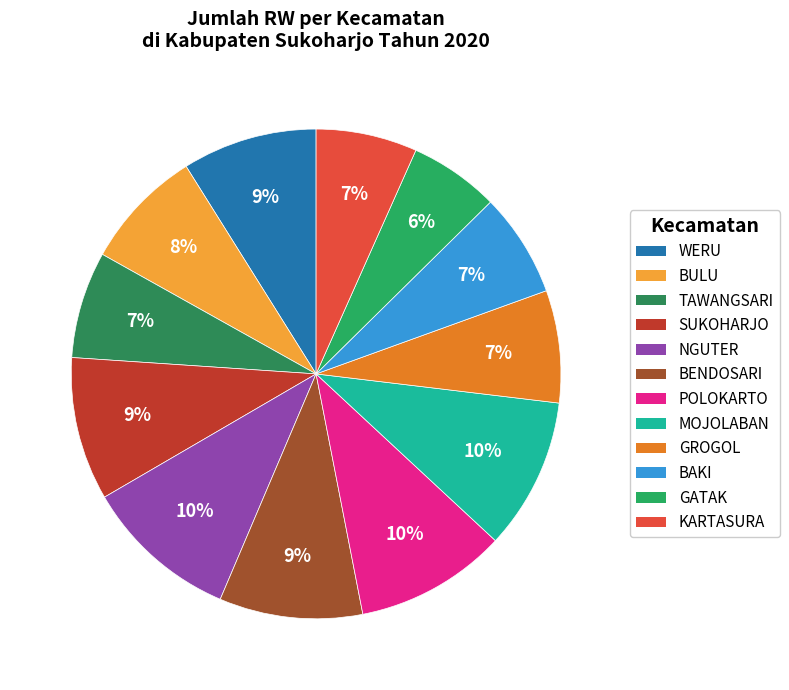

True or false: TAWANGSARI accounts for 1% of the total.

False